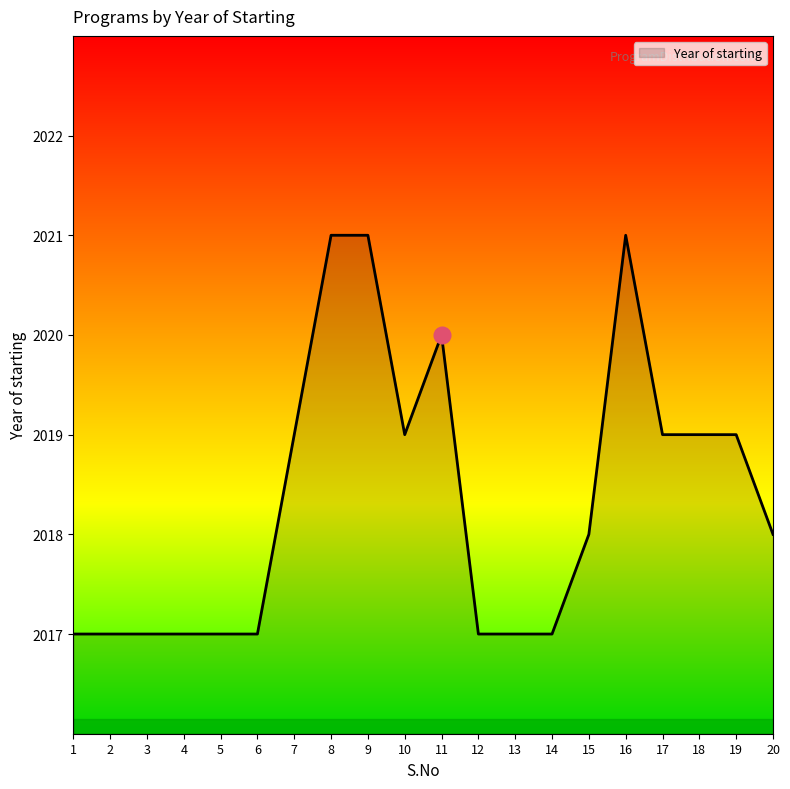

How many lines are shown in the chart?

1